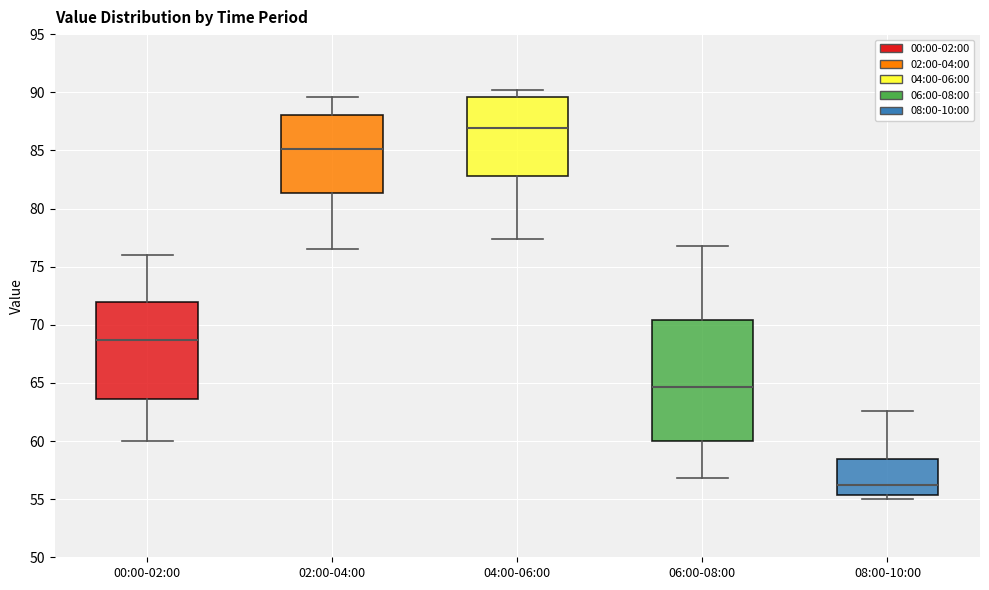

Which box has the highest median line?

04:00-06:00